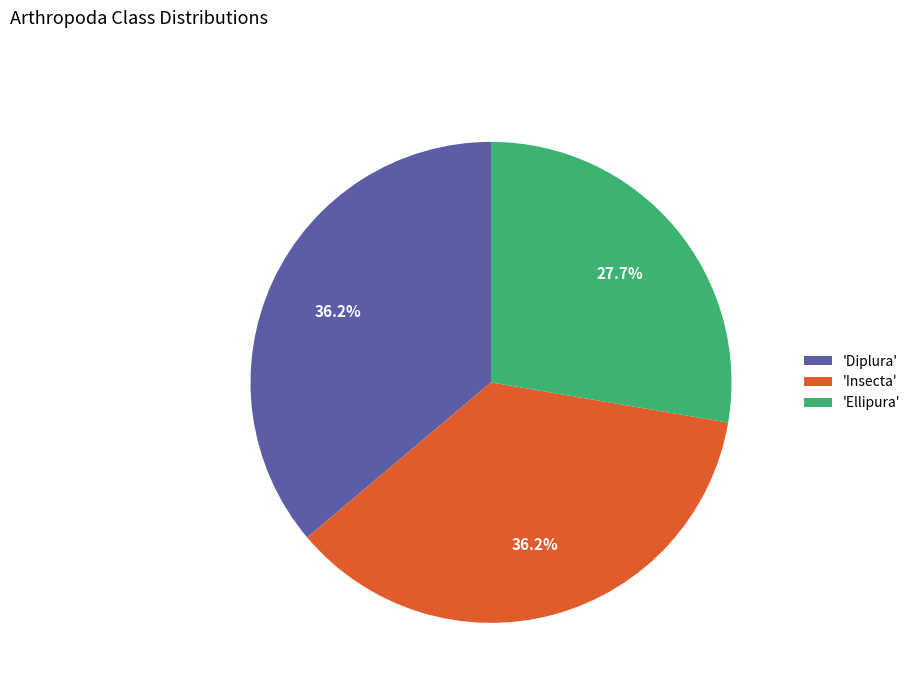

What is the total percentage of 'Diplura' and 'Ellipura'?

63.8%